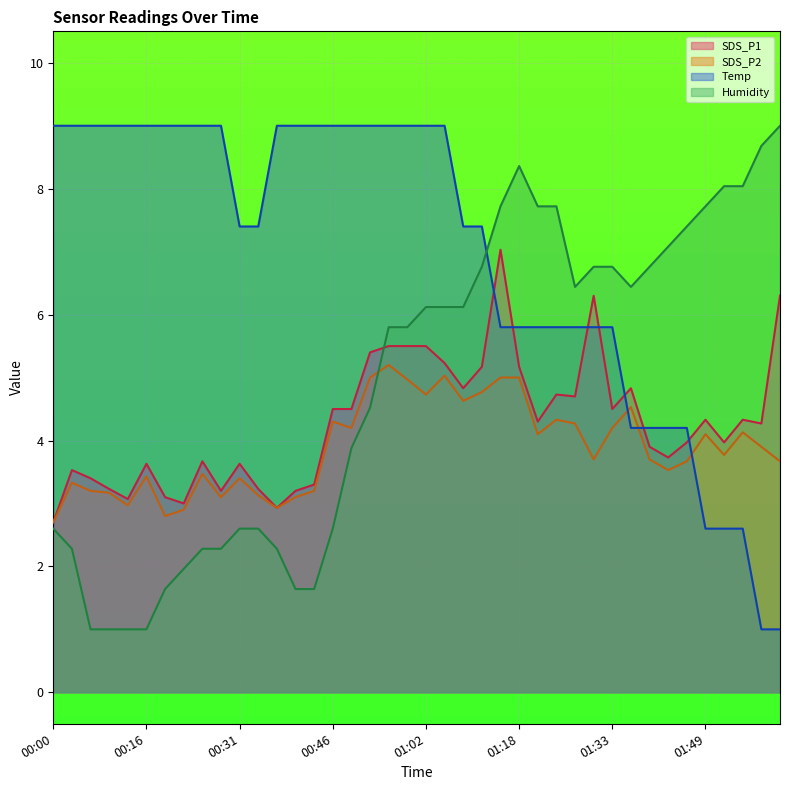

What is the greatest value displayed?

9.0